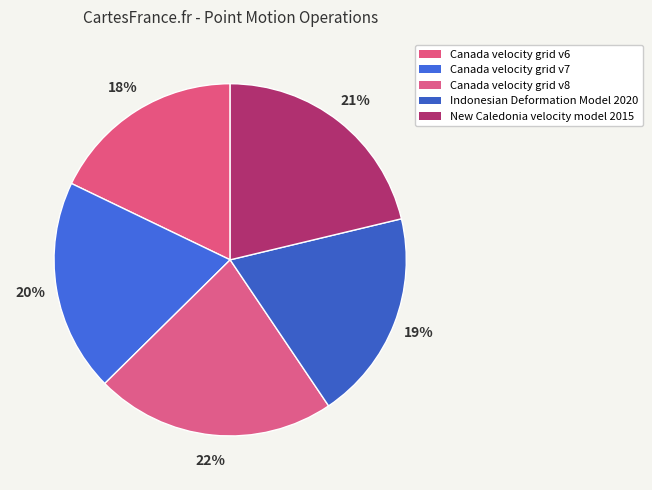

True or false: Indonesian Deformation Model 2020 accounts for 14% of the total.

False